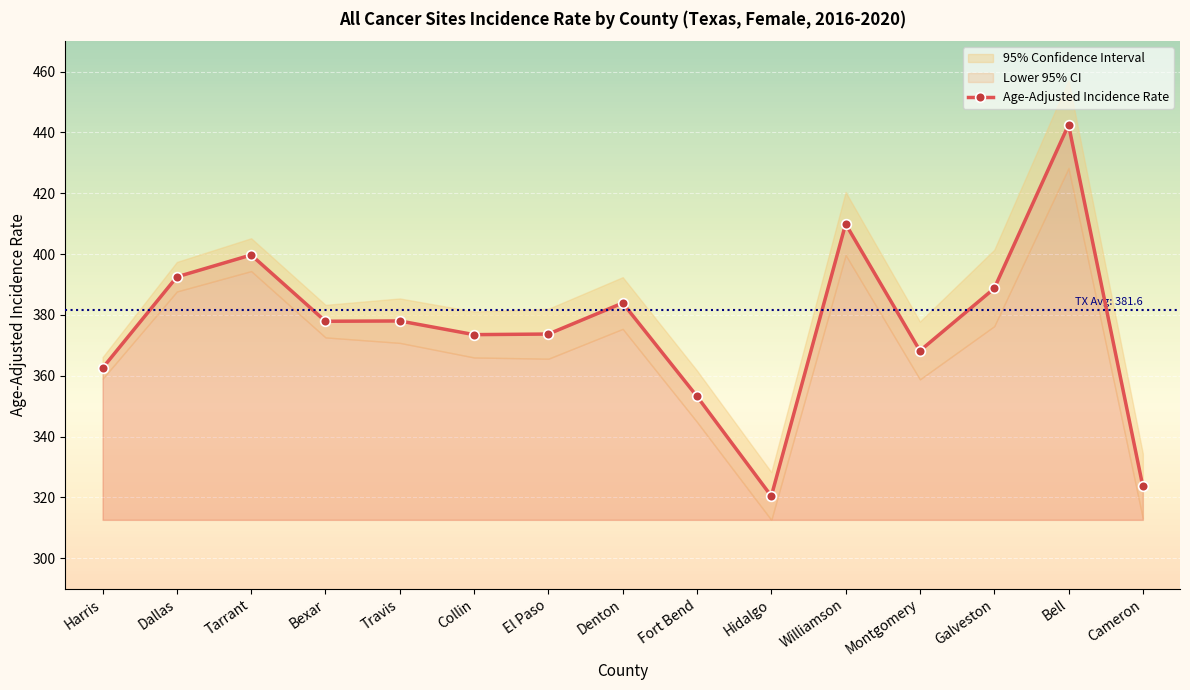

Where is the first local minimum?

Bexar